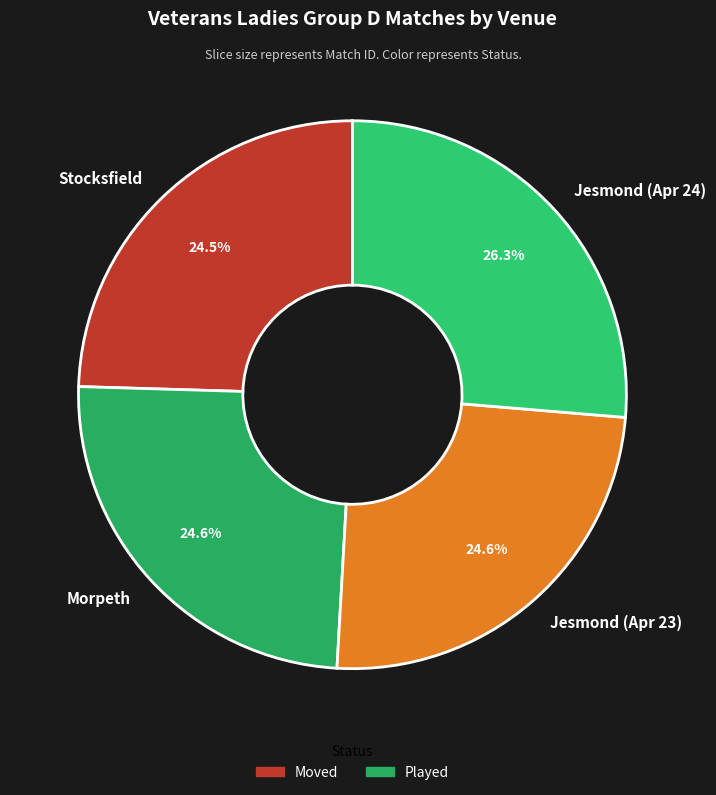

What is the largest slice in the pie chart?

Jesmond (Apr 24)